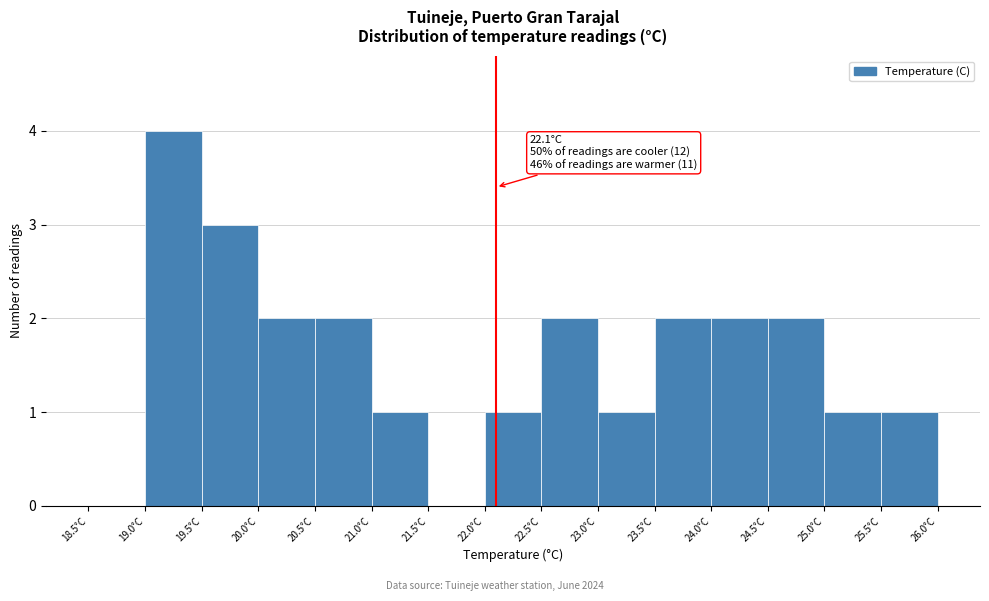

Which range on the x-axis has the tallest bar?

19.0 to 19.5